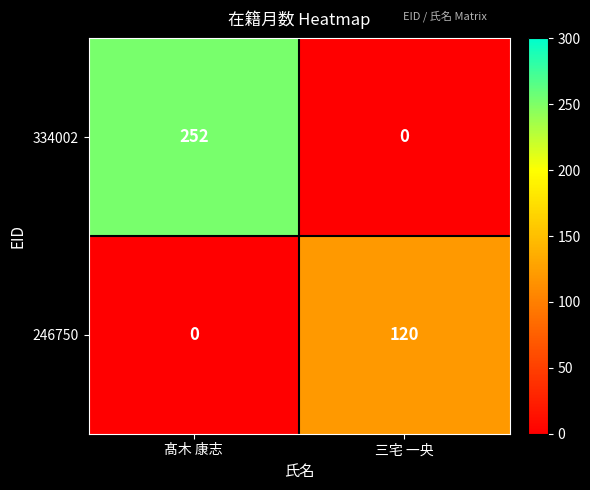

At which label is 246750 closest to 60?

髙木 康志